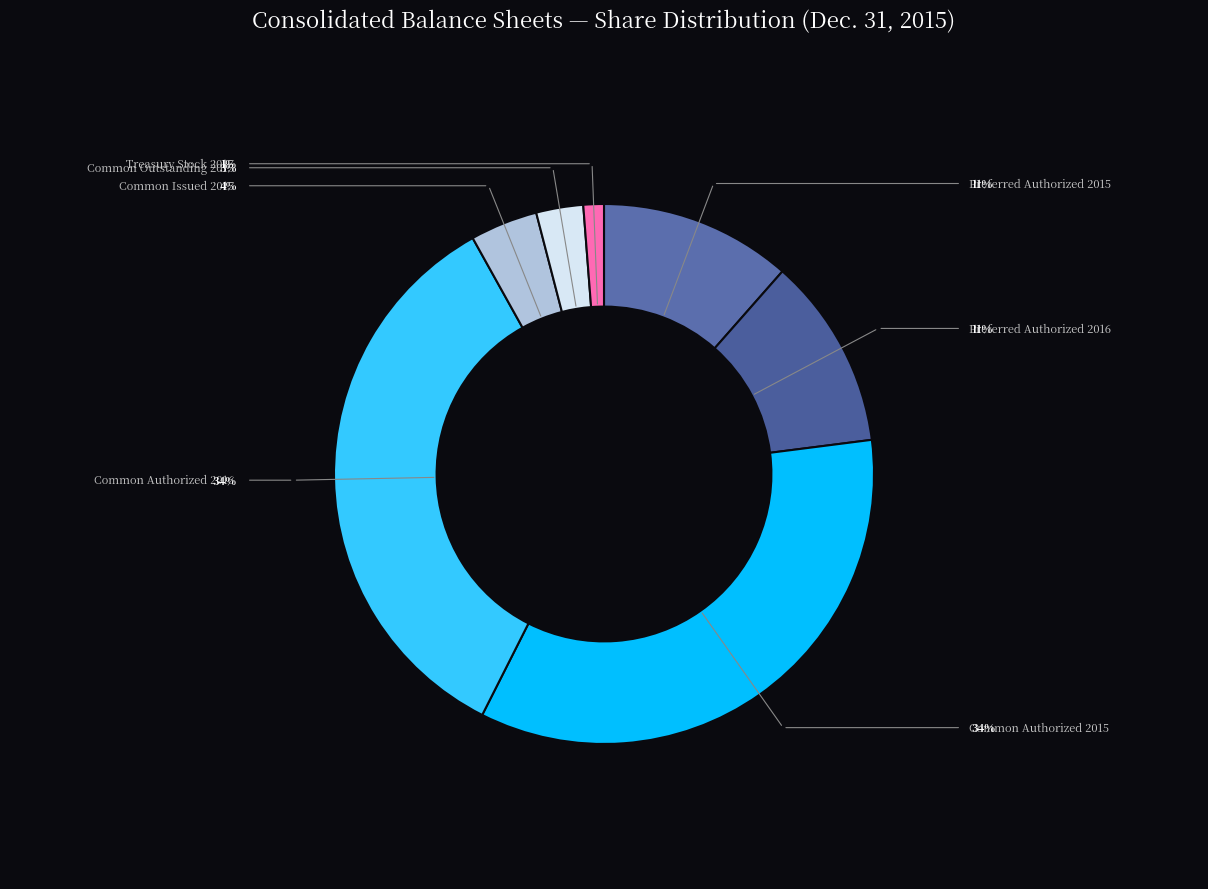

Count the number of slices in the pie.

7